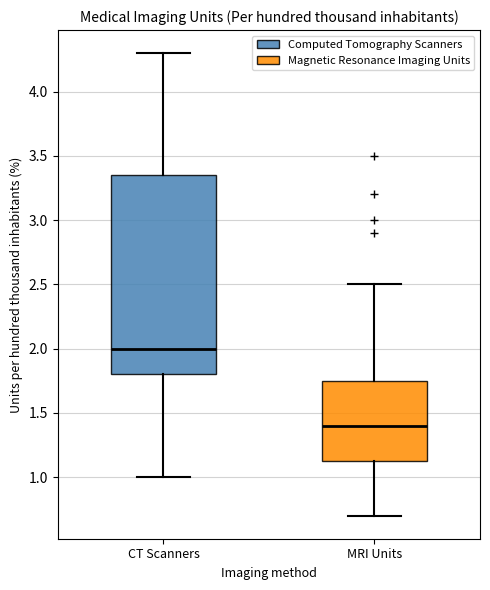

Comparing the boxes themselves (not the whiskers), which one is the tallest?

CT Scanners